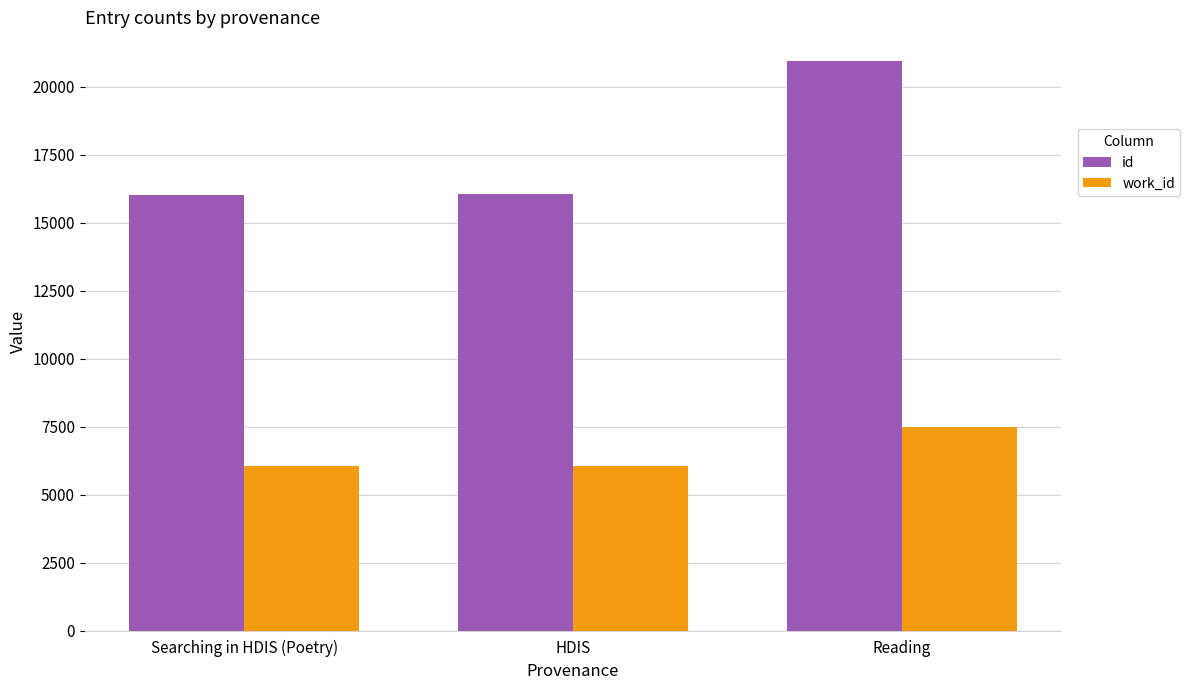

What is the label of the 1st bar from the right?

Reading